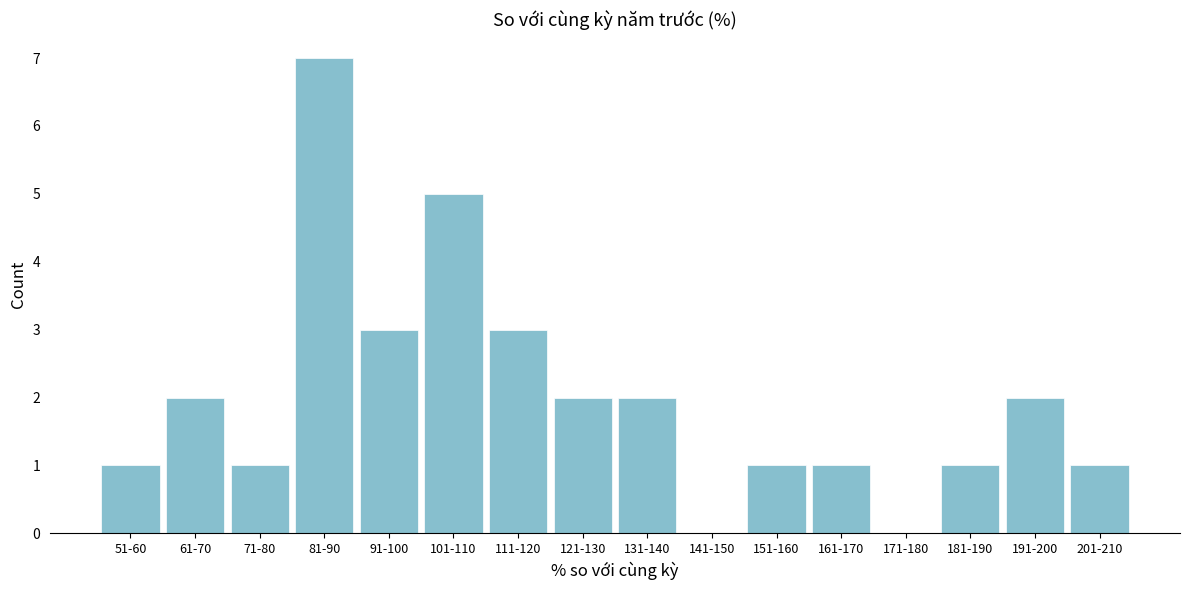

Reading left to right, transcribe all the data shown in this chart.

51-60=1	61-70=2	71-80=1	81-90=7	91-100=3	101-110=5	111-120=3	121-130=2	131-140=2	141-150=0	151-160=1	161-170=1	171-180=0	181-190=1	191-200=2	201-210=1